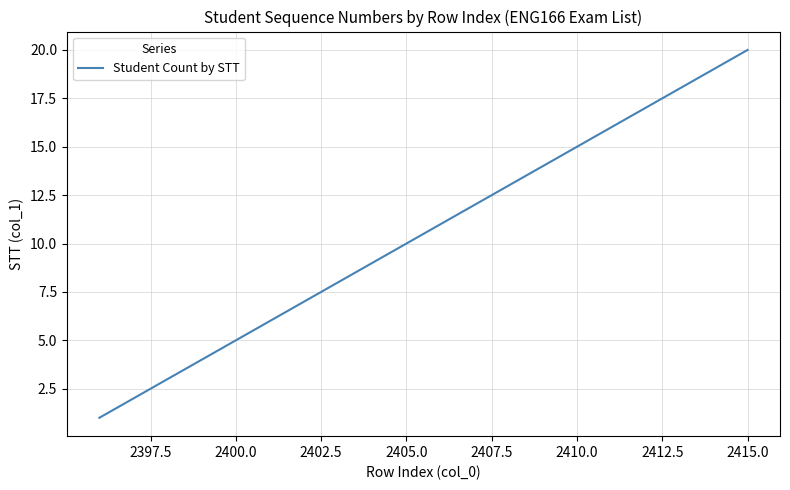

What is the greatest value displayed?

20